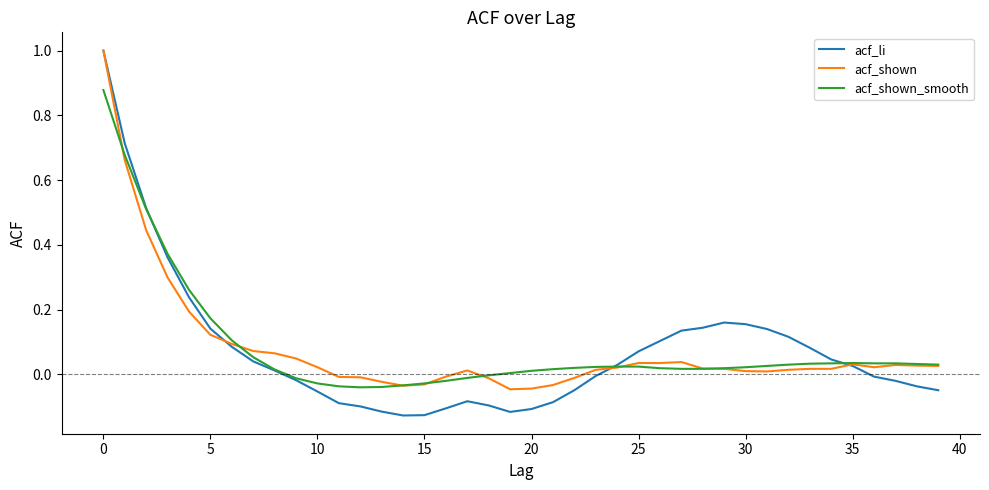

What is the maximum value shown in the chart?

1.0